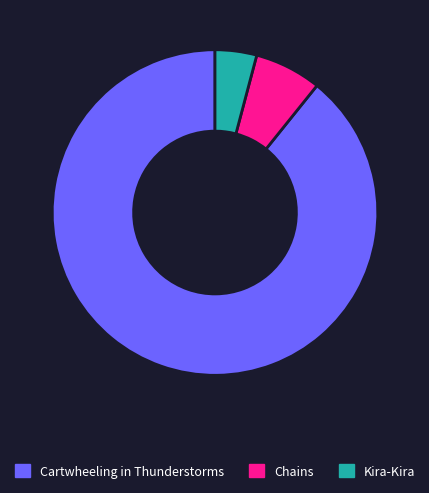

Rank the categories by value from highest to lowest.

Cartwheeling in Thunderstorms, Chains, Kira-Kira